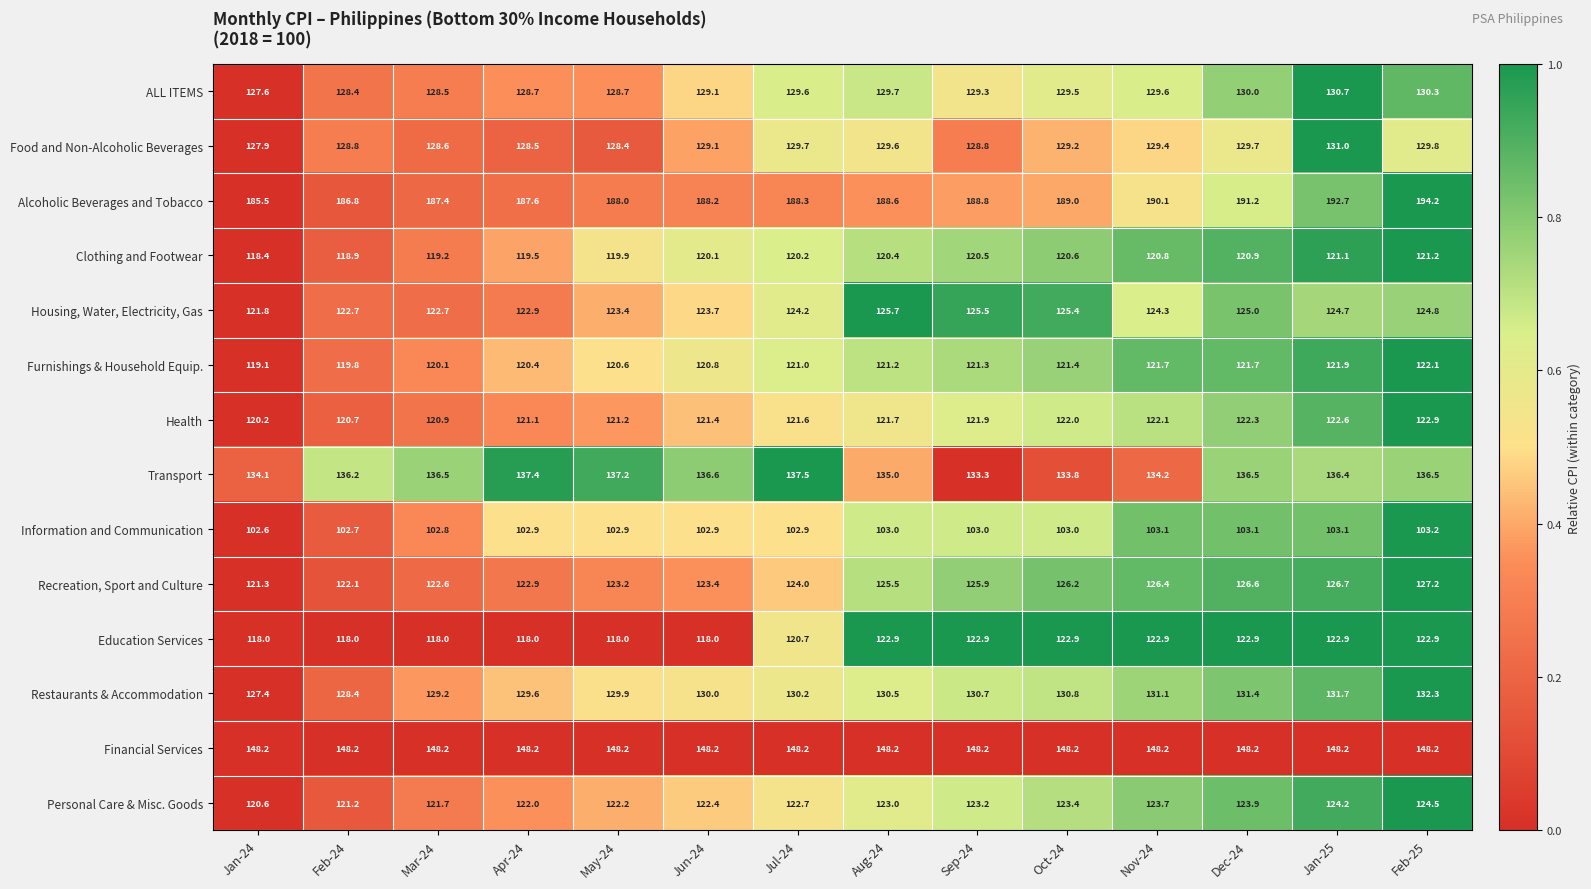

Which series has the largest total across all categories?

Alcoholic Beverages and Tobacco